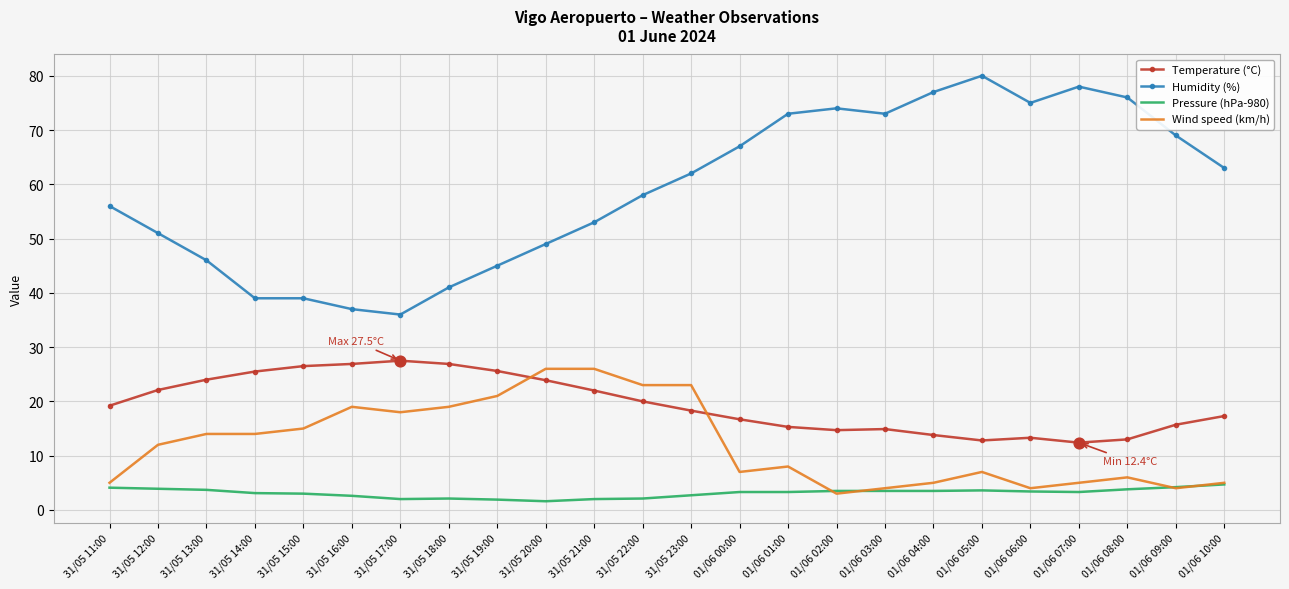

What are all the series names shown in the legend?

Temperature (°C), Humidity (%), Pressure (hPa-980), Wind speed (km/h)